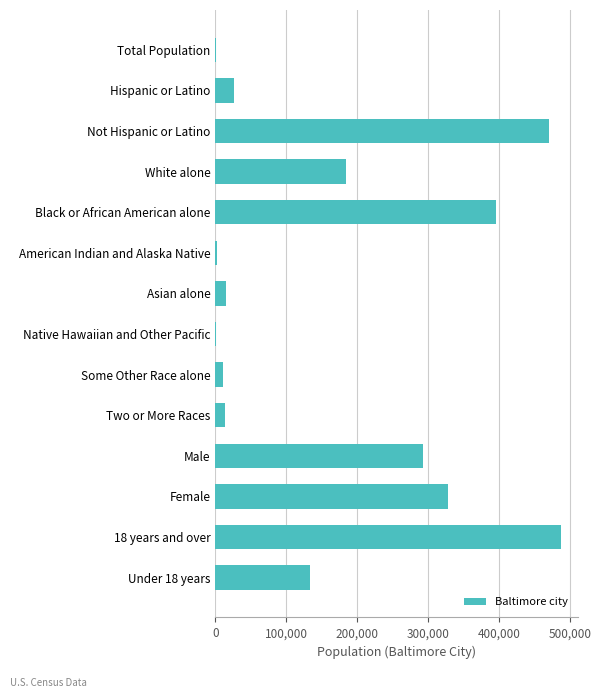

Does the chart contain stacked bars?

No